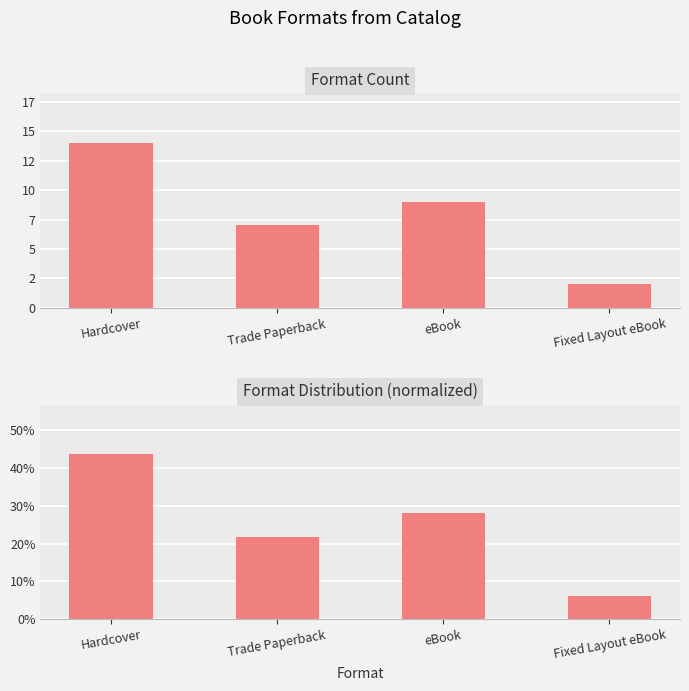

Which series has the largest range (max minus min)?

Format Count